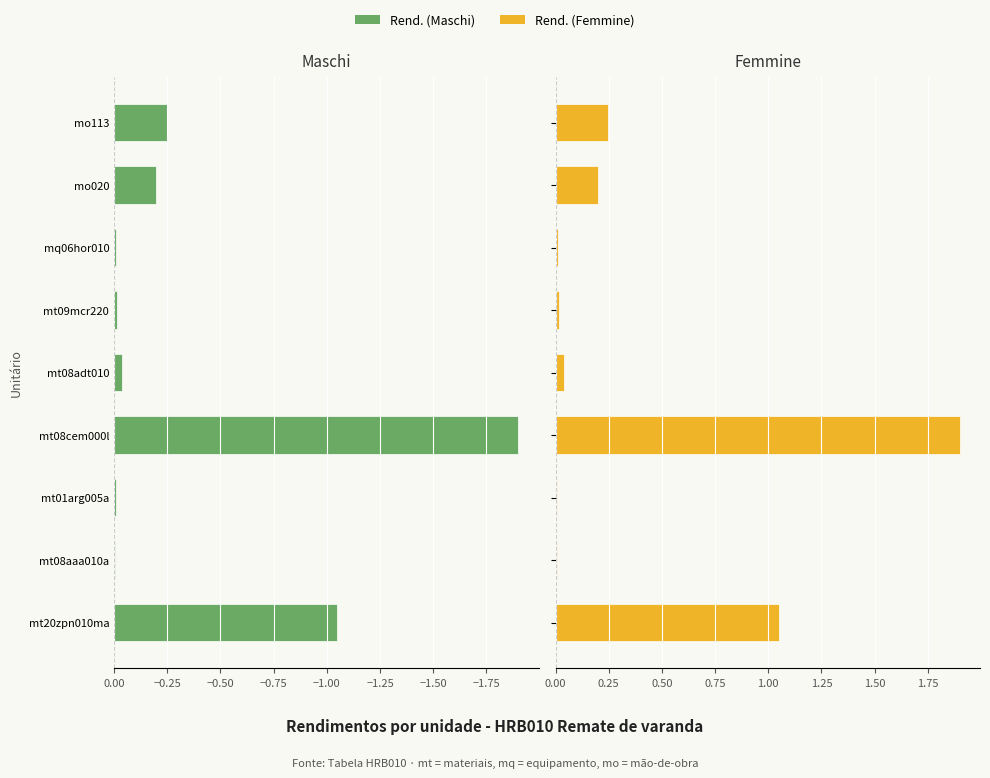

What is the average value of the Rend. (Femmine) series?

0.4